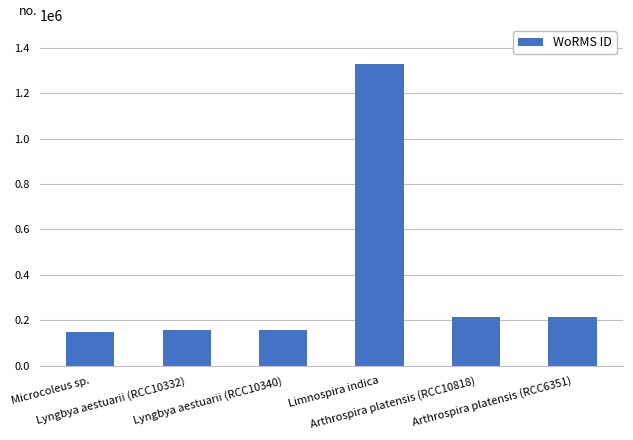

At which category does the chart reach its peak across all series?

Limnospira indica